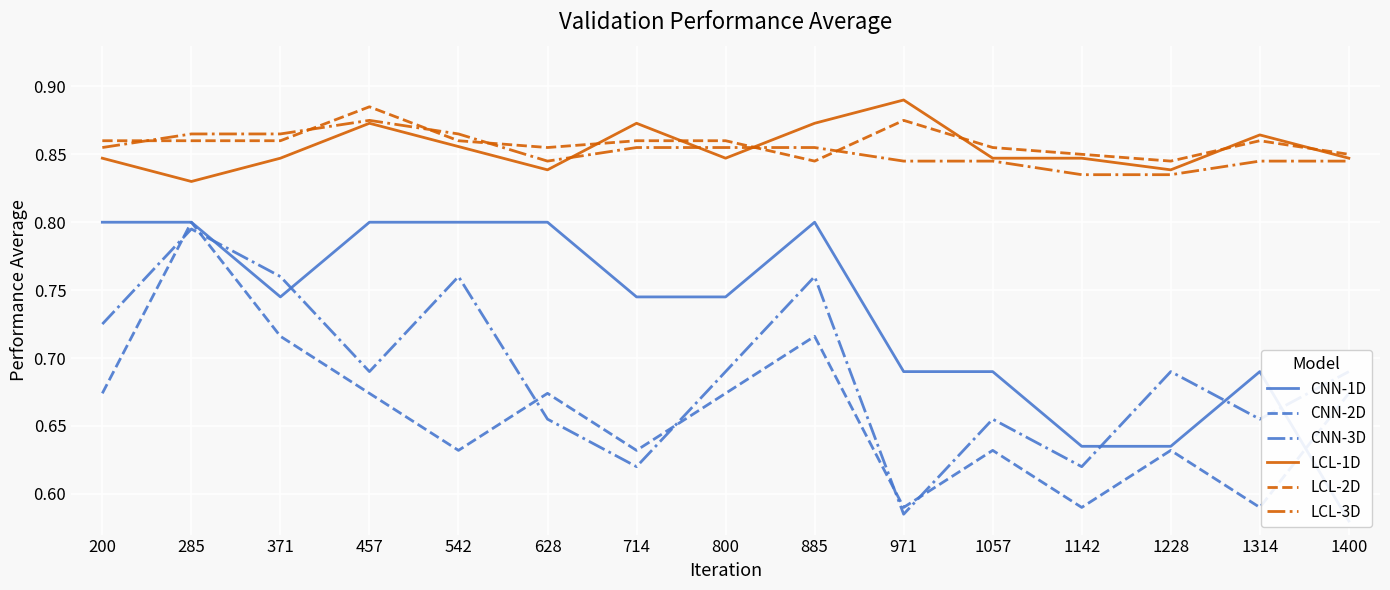

List the labels in order of LCL-1D value, smallest first.

285, 628, 1228, 200, 371, 800, 1057, 1142, 1400, 542, 1314, 457, 714, 885, 971